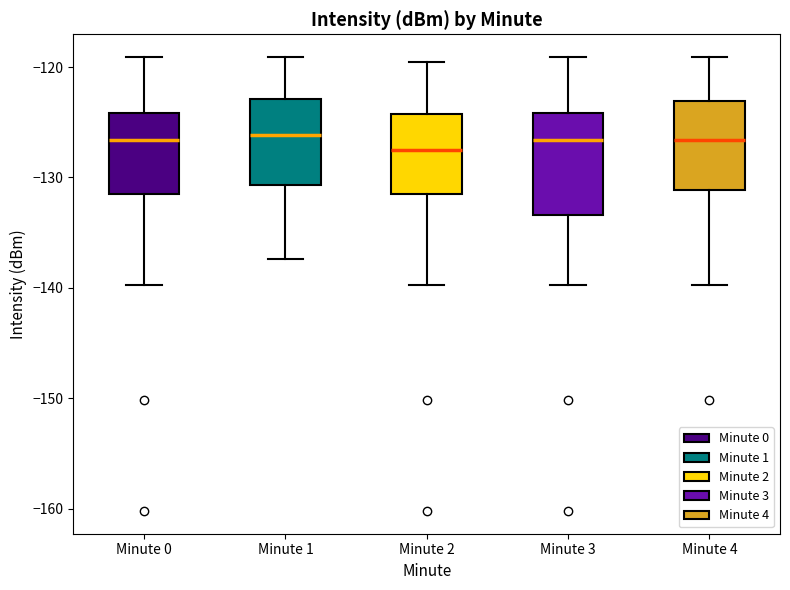

Where does the median line of the box for Minute 3 sit on the y-axis? The values are not printed on the chart, so give them approximately, as read against the axis.

-127